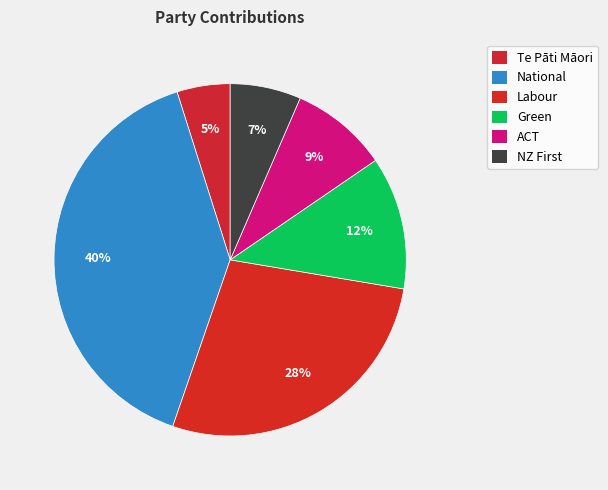

Rank the categories by value from lowest to highest.

Te Pāti Māori, NZ First, ACT, Green, Labour, National